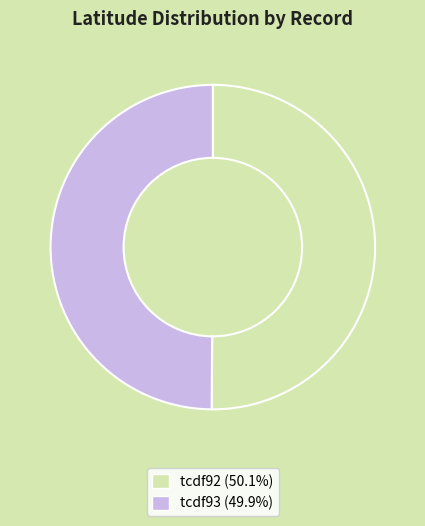

How many slices are in this pie chart?

2